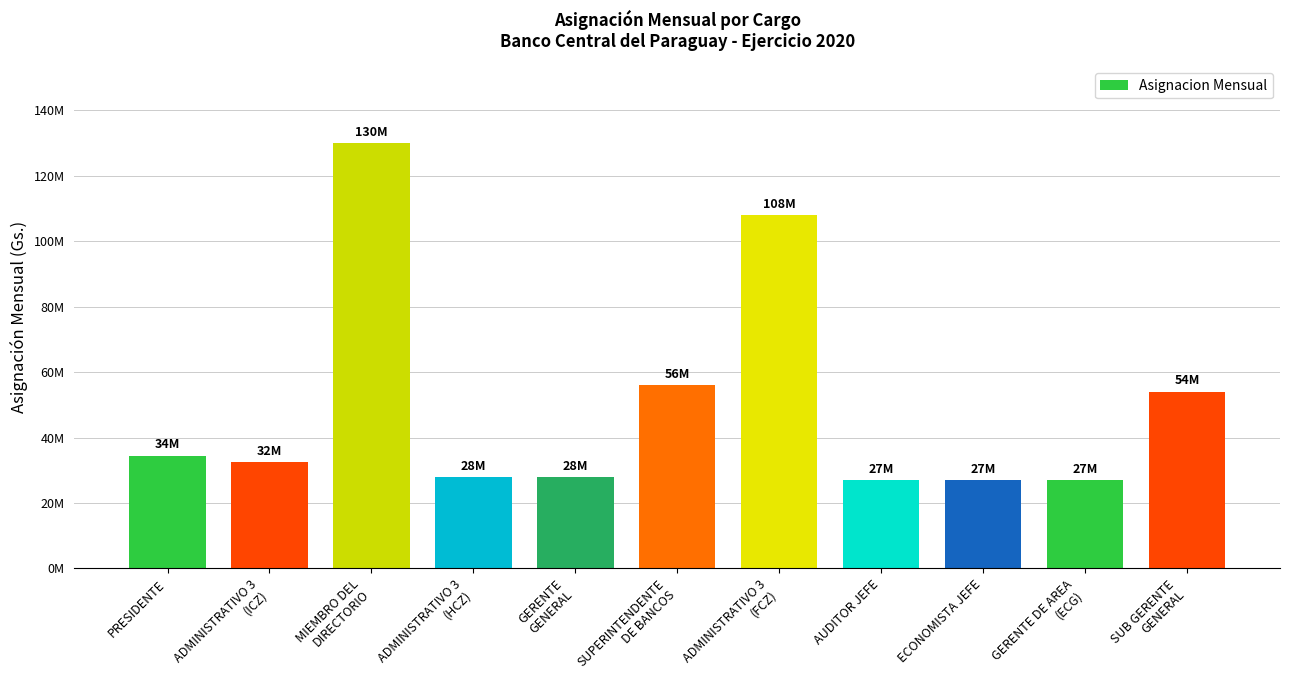

Are the bars horizontal?

No